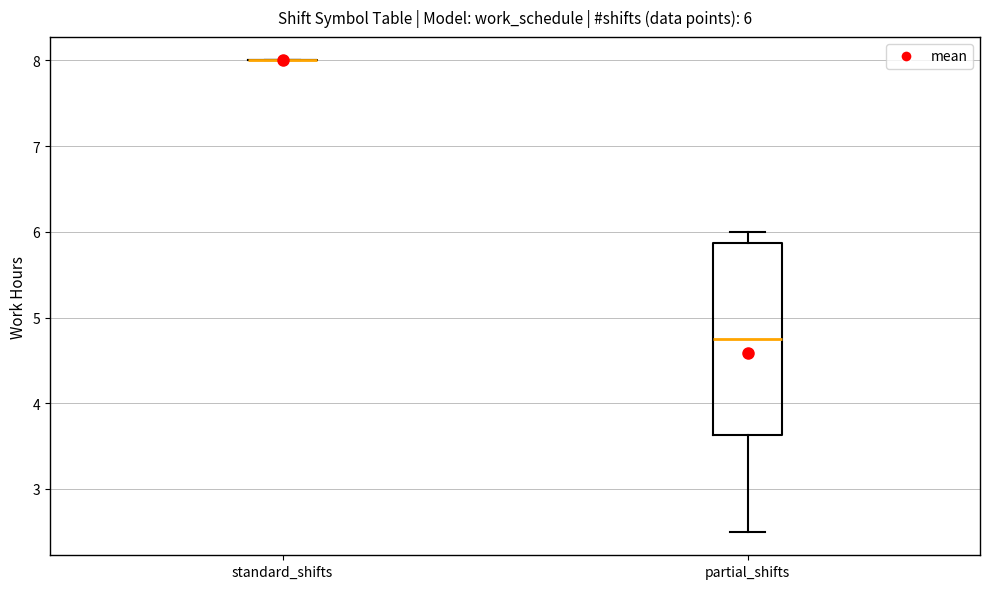

Comparing the boxes themselves (not the whiskers), which one is the tallest?

partial_shifts